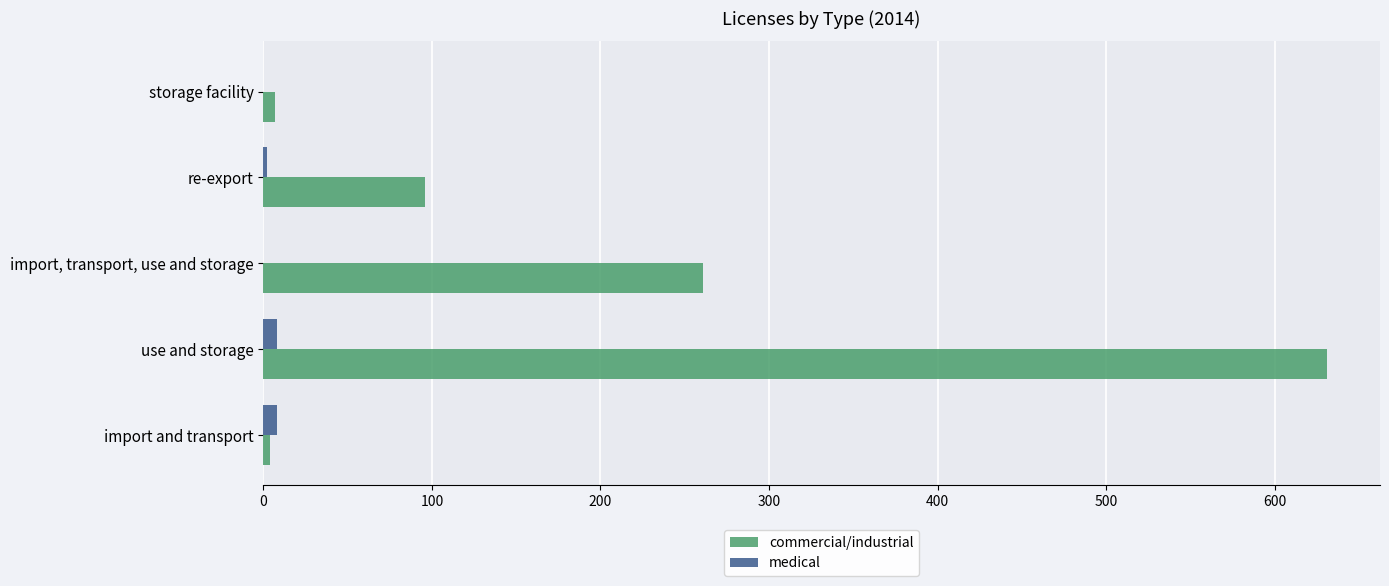

At which category is the sum across all series the highest?

use and storage